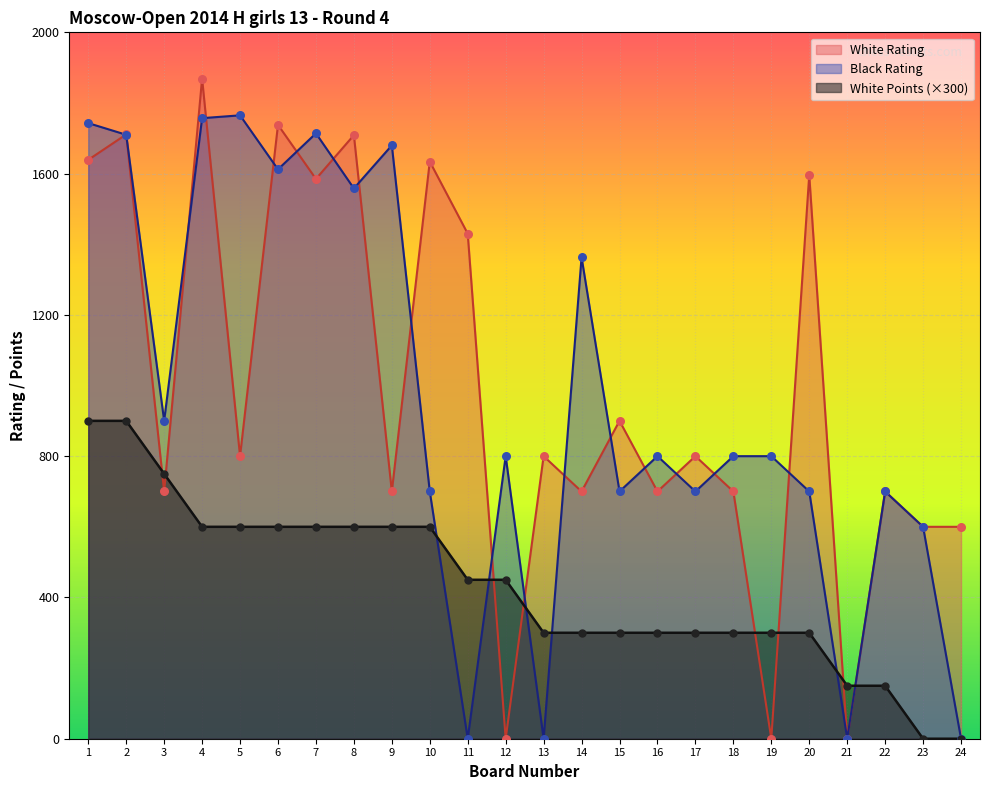

Which series reaches the maximum Y coordinate?

White Rating